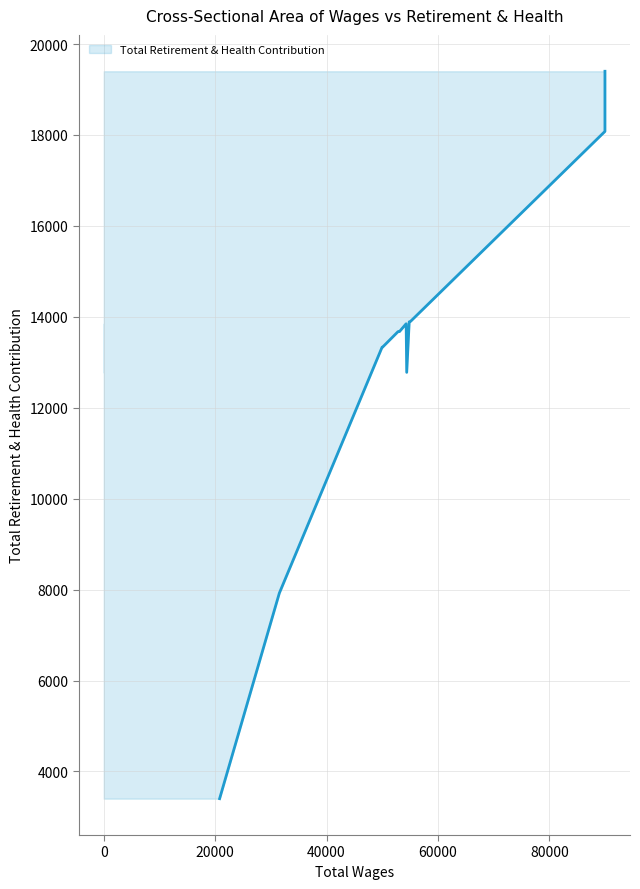

Rank the categories by value from lowest to highest.

20800.0, 31527.0, 54400.0, 50050.0, 49975.0, 53100.0, 53050.0, 52850.0, 54300.0, 54850.0, 55100.0, 90000.0, 90000.0